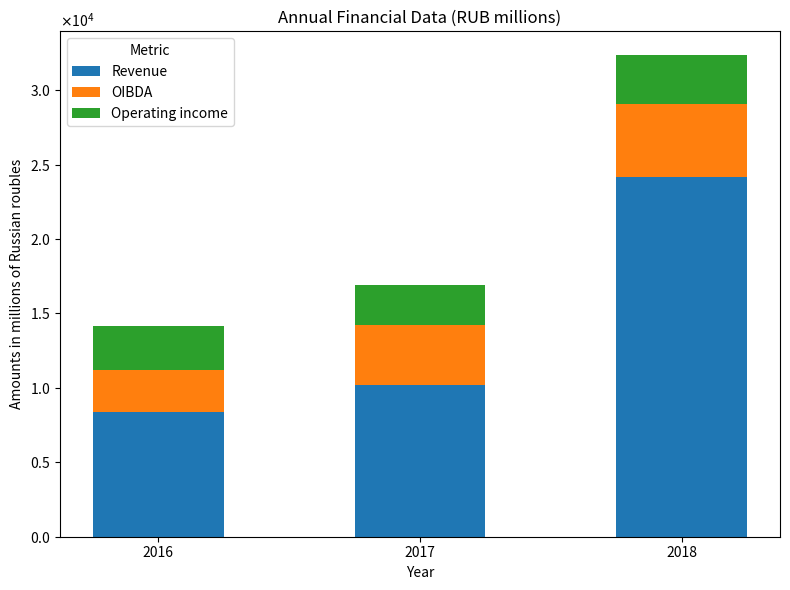

True or false: Operating income has a value of 3261 at 2018.

True